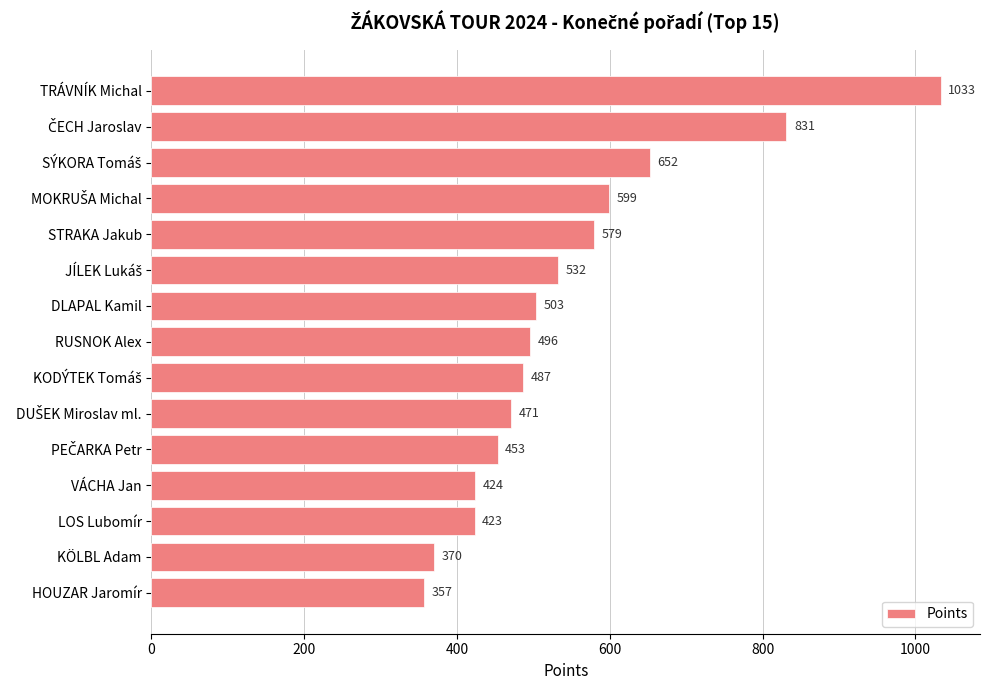

True or false: the data shows 1033 at TRÁVNÍK Michal.

True